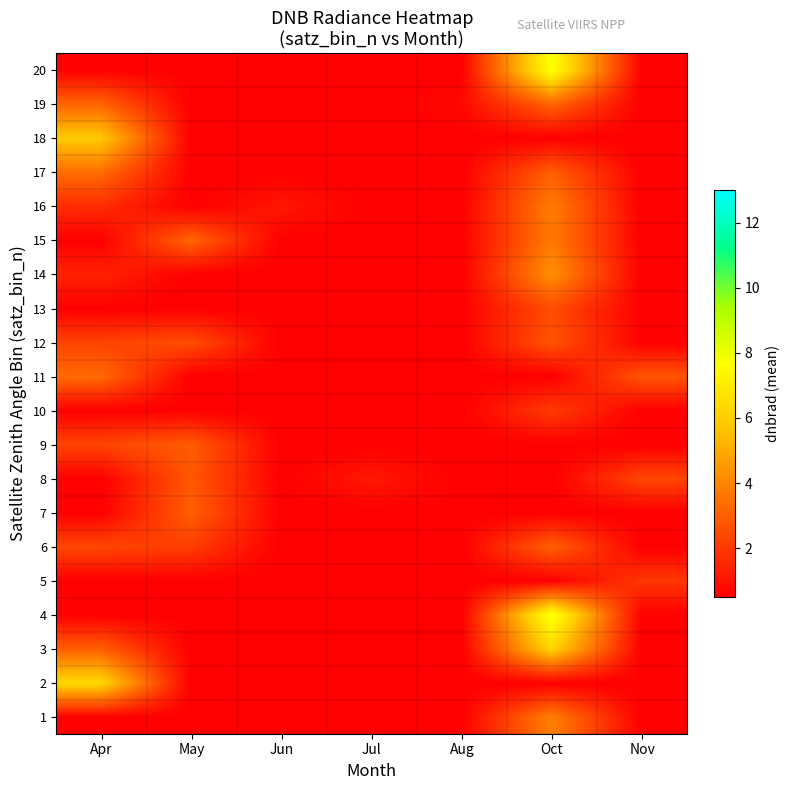

Which has a higher value, Aug or Jun?

Aug